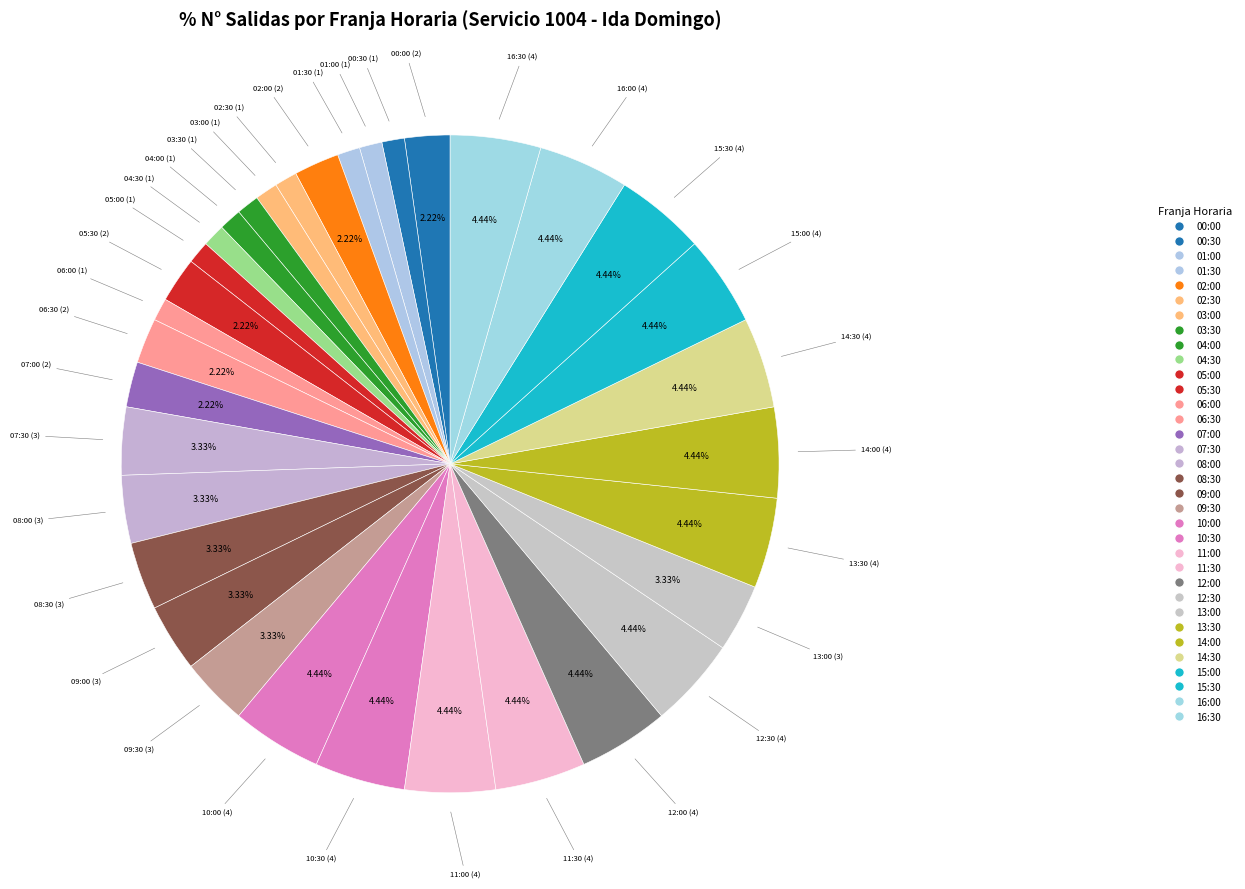

True or false: 08:00 accounts for 3% of the total.

True